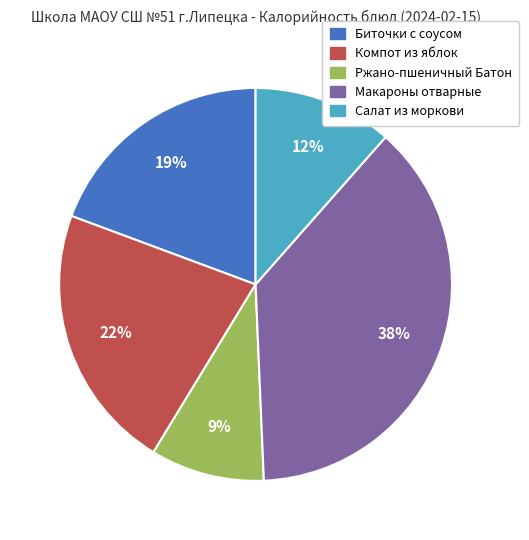

The Макароны отварные slice represents 44% of the pie. True or false?

False